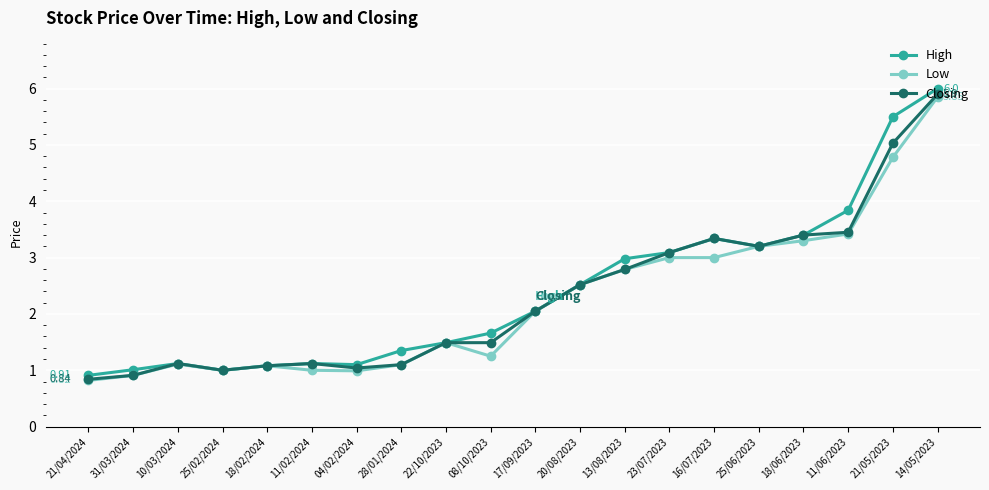

What is the difference between the second highest and minimum values in the High series?

4.6